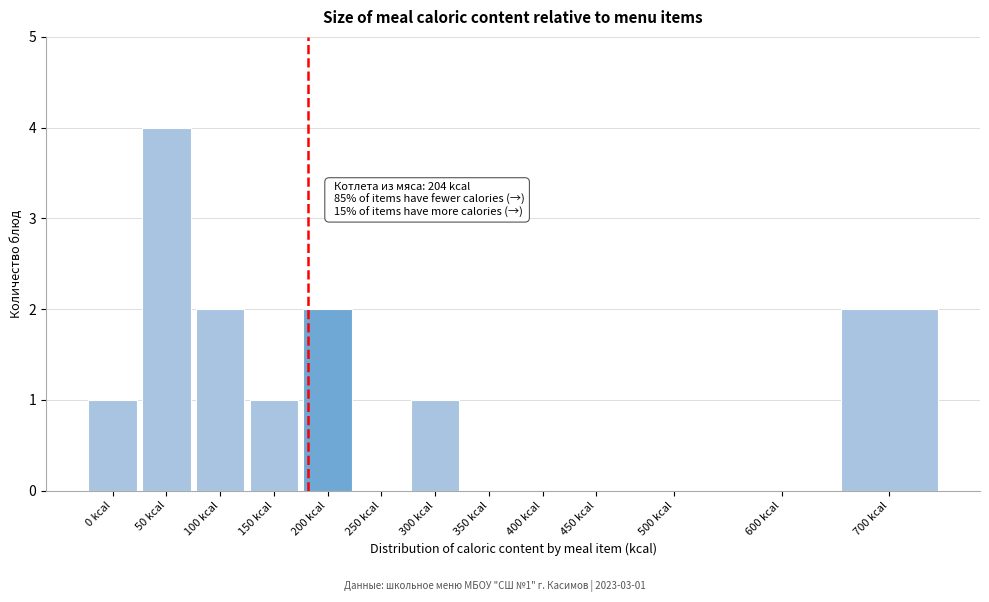

Reading left to right, list all the values displayed in this chart.

0 kcal=1	50 kcal=4	100 kcal=2	150 kcal=1	200 kcal=2	250 kcal=0	300 kcal=1	350 kcal=0	400 kcal=0	450 kcal=0	500 kcal=0	600 kcal=0	700 kcal=2